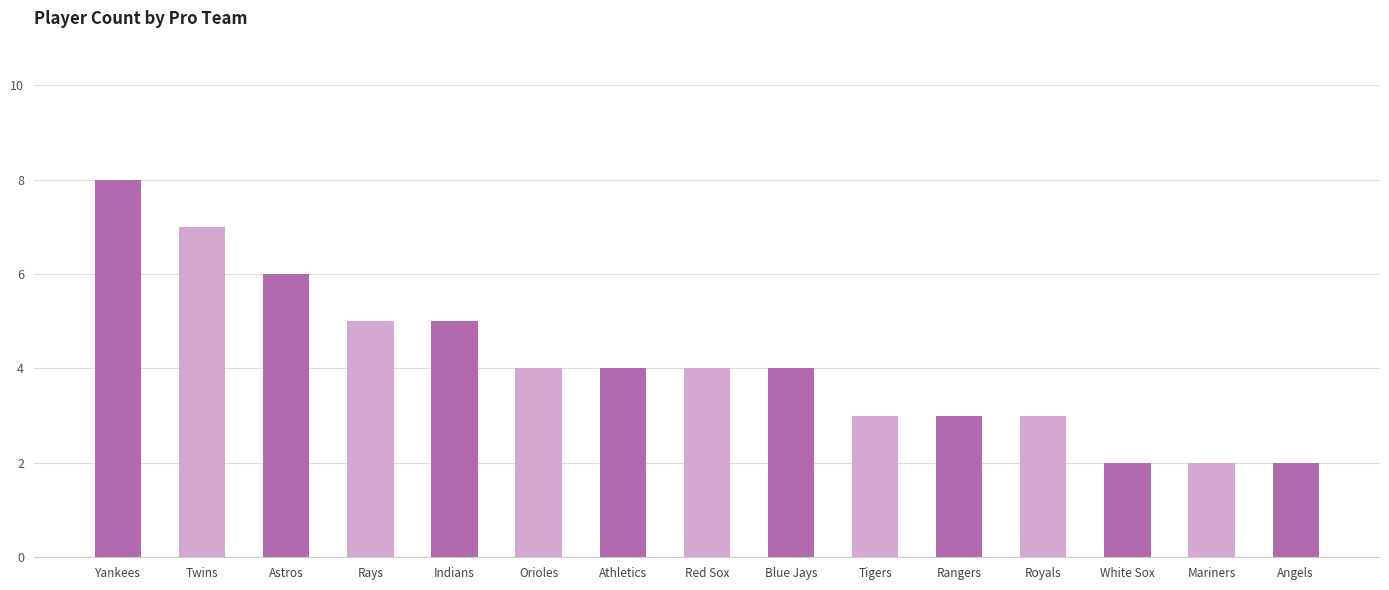

Is it true that the value at Royals is 1?

False